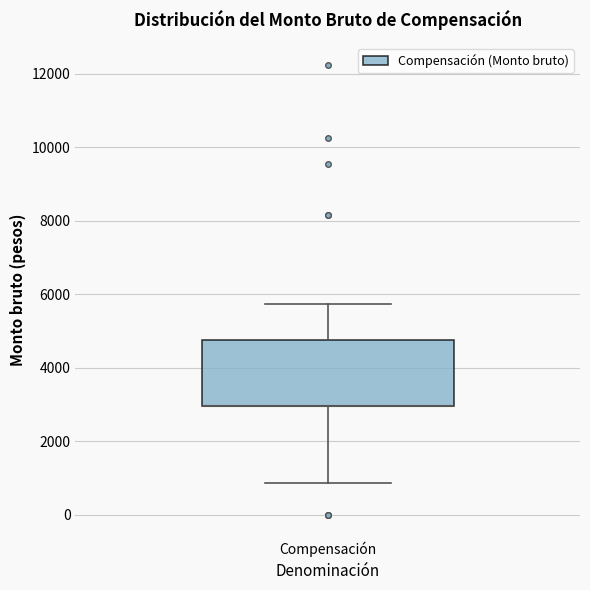

Transcribe this box plot: give where the median line is, the range the box spans, and where the two whiskers end, as read against the y-axis. The values are not printed on the chart, so give them approximately, as read against the axis.

median 3000 (drawn on the box's lower edge), box 3000 to 4800, whiskers 800 to 5800